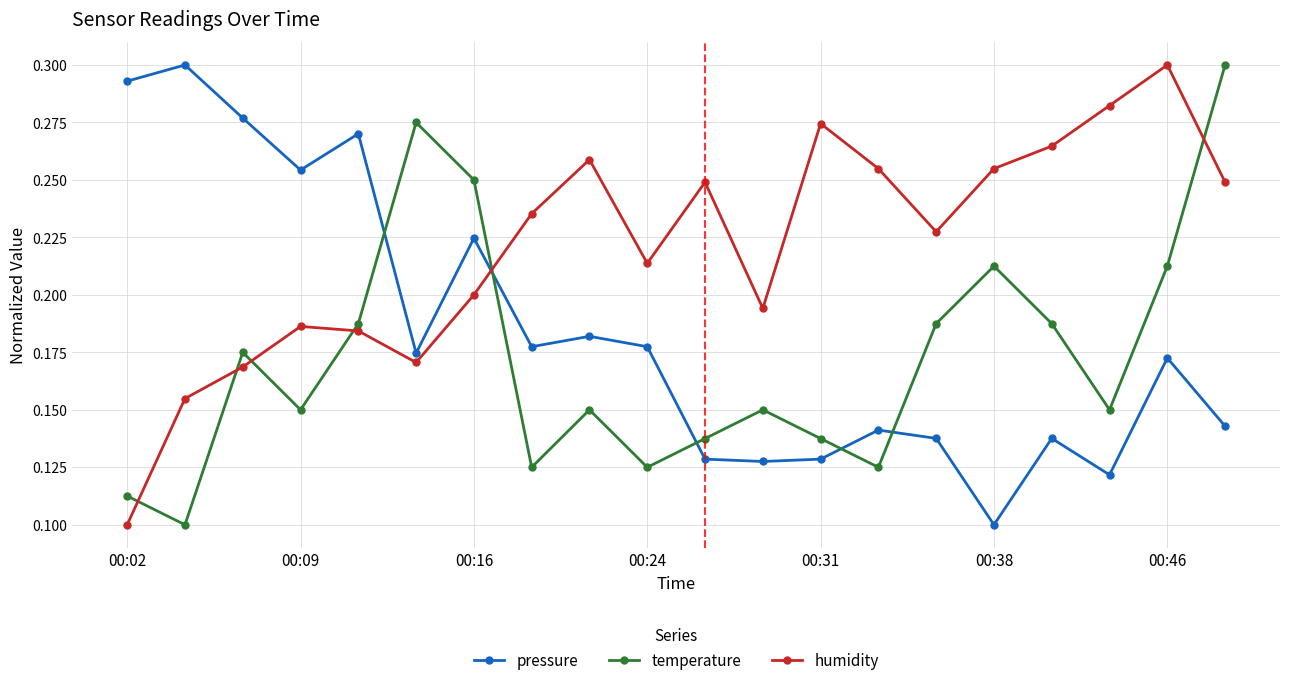

True or false: temperature has more than 0 points higher than both neighbors.

True